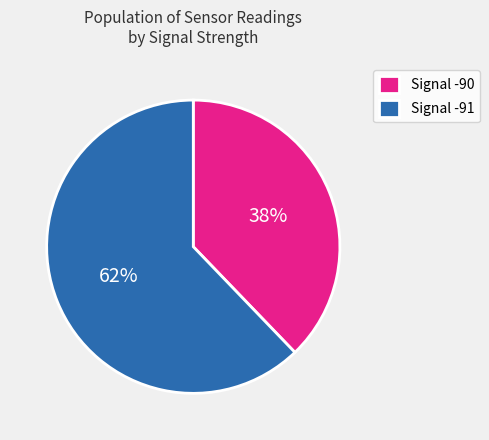

Which slice is the largest?

Signal -91